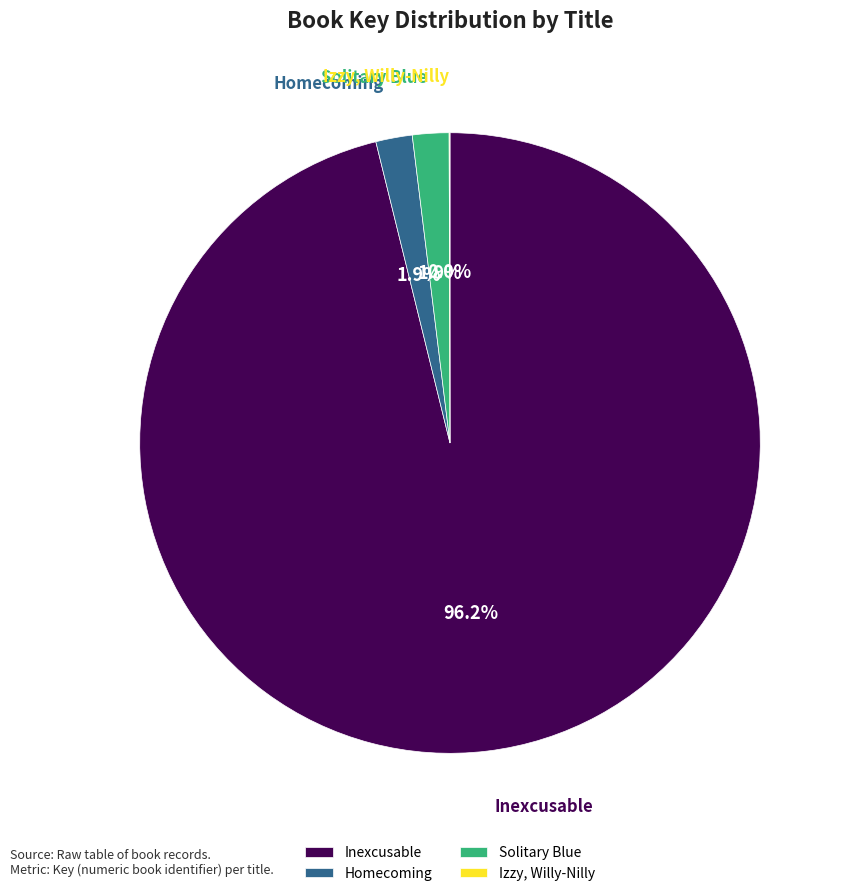

Which slice is the largest?

Inexcusable